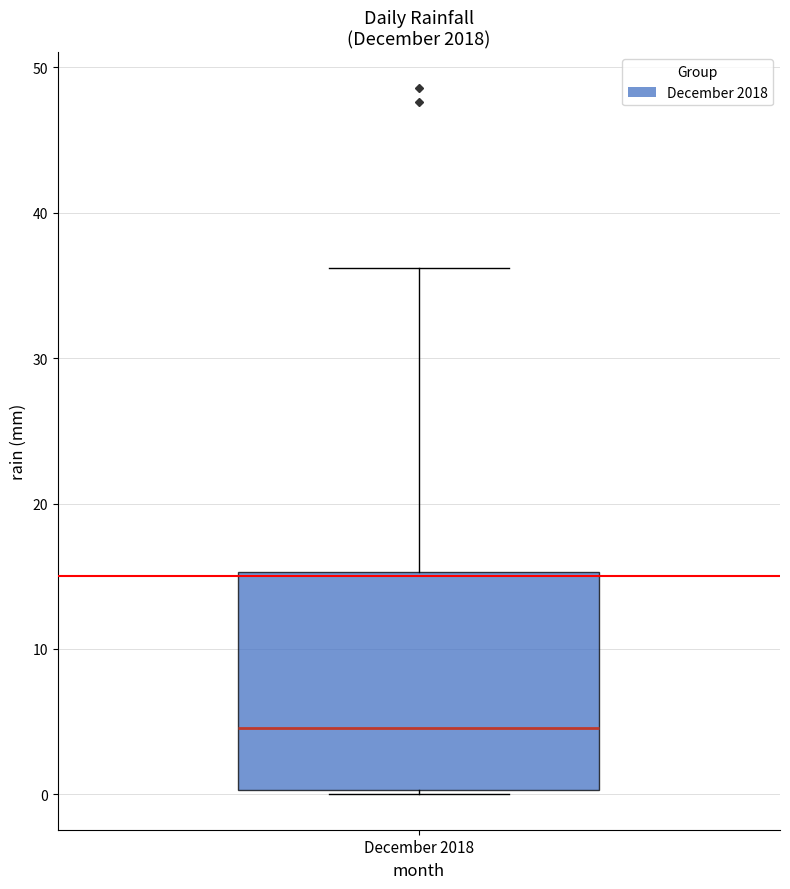

Read this box plot against the y-axis: the position of the median line, the range covered by the box, and the ends of both whiskers. The values are not printed on the chart, so give them approximately, as read against the axis.

median 5, box 0 to 15, whiskers 0 (just below the box's lower edge) to 36